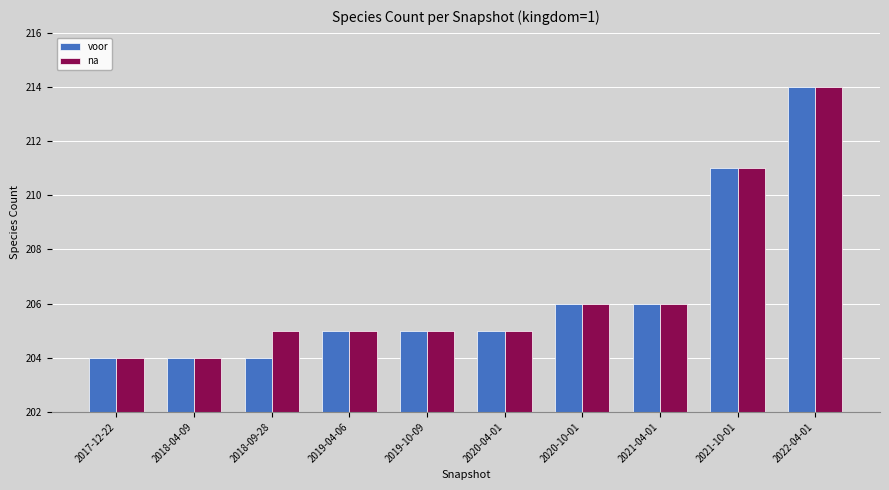

Does the chart contain stacked bars?

No